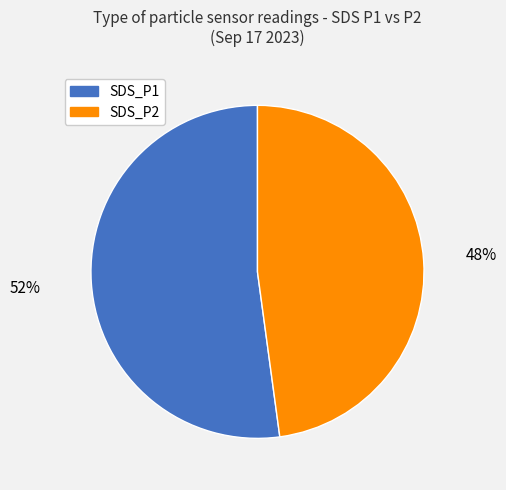

To the nearest percent, what is the difference between the largest and smallest slice percentages?

4%